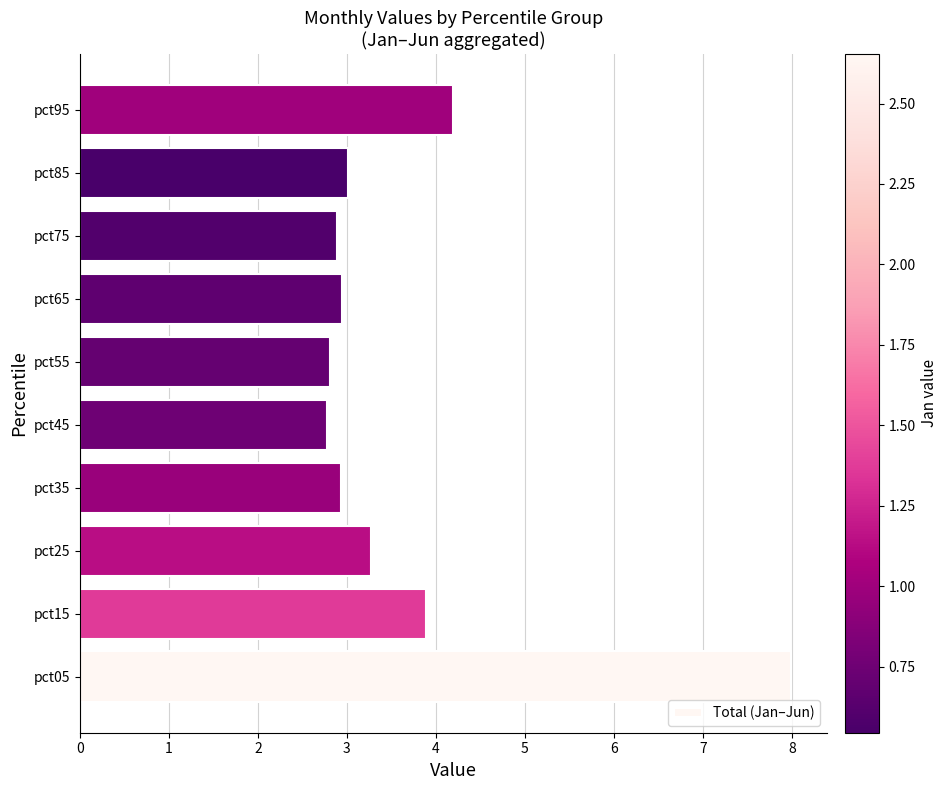

What is the greatest value displayed?

8.0